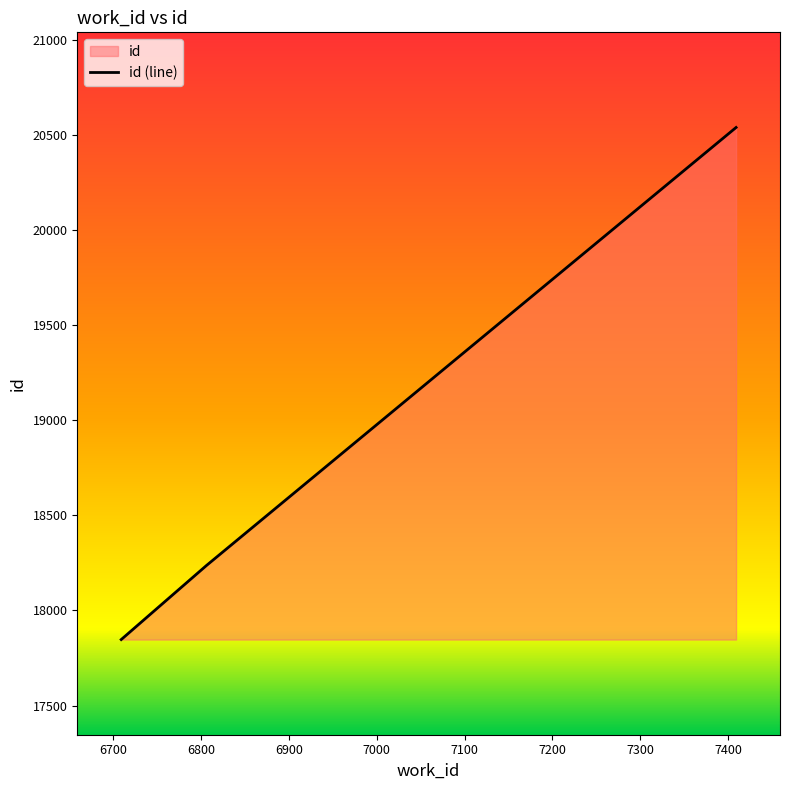

What is the difference between the second highest and minimum values?

389